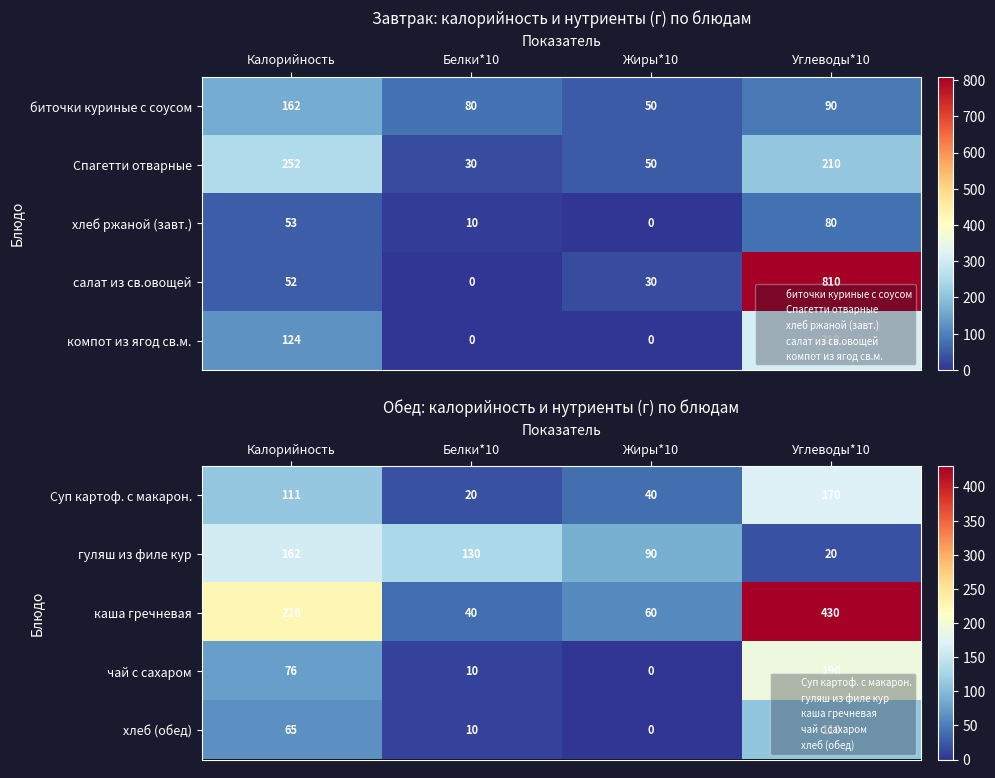

Rank the series at Белки*10 from lowest to highest value.

чай с сахаром, хлеб (обед), Суп картоф. с макарон., каша гречневая, гуляш из филе кур